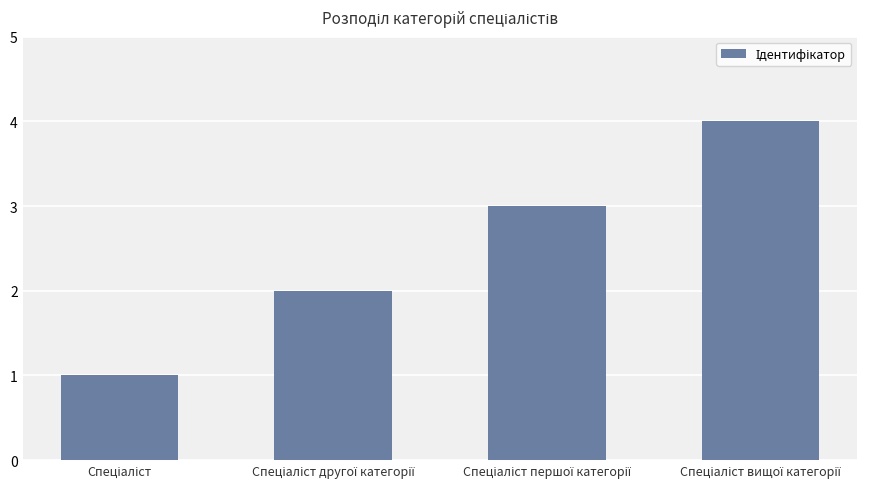

What is the greatest value displayed?

4